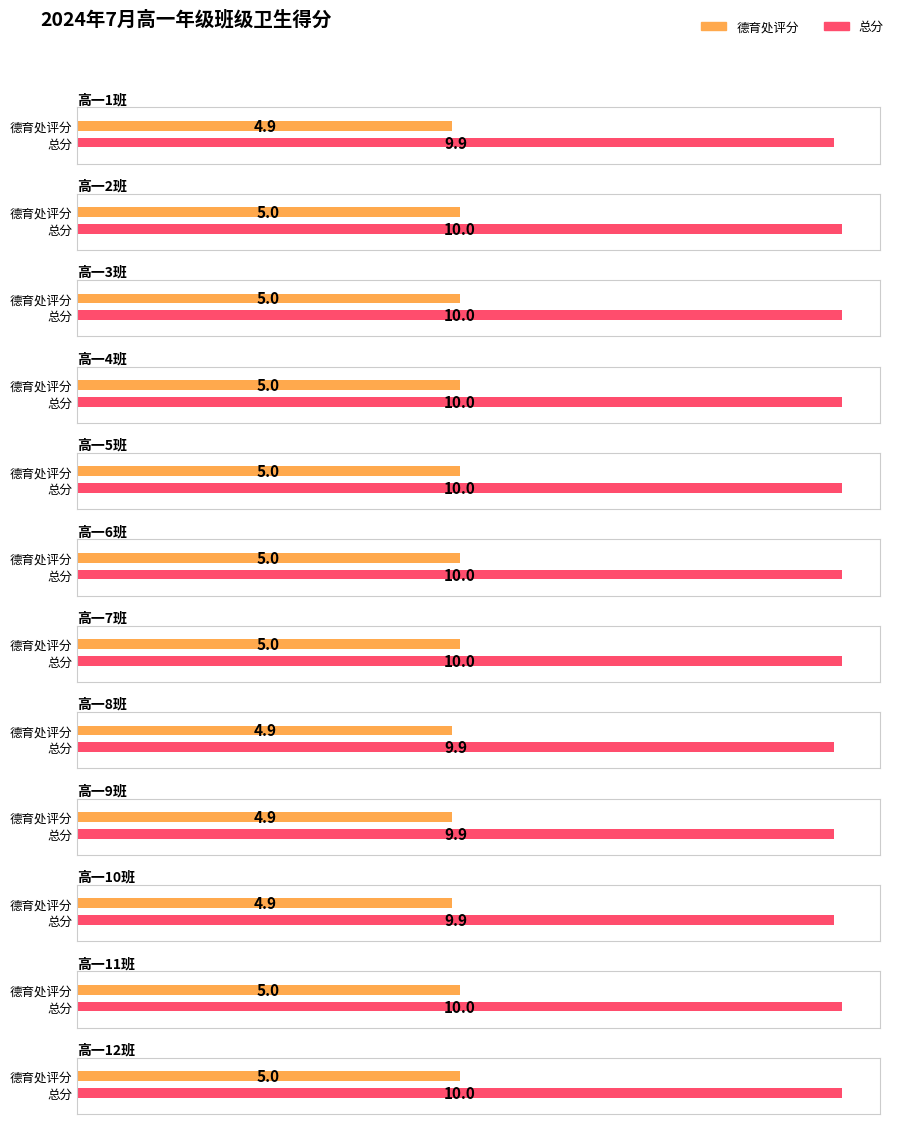

List the labels in order of 德育处评分 value, smallest first.

高一1班, 高一8班, 高一9班, 高一10班, 高一2班, 高一3班, 高一4班, 高一5班, 高一6班, 高一7班, 高一11班, 高一12班